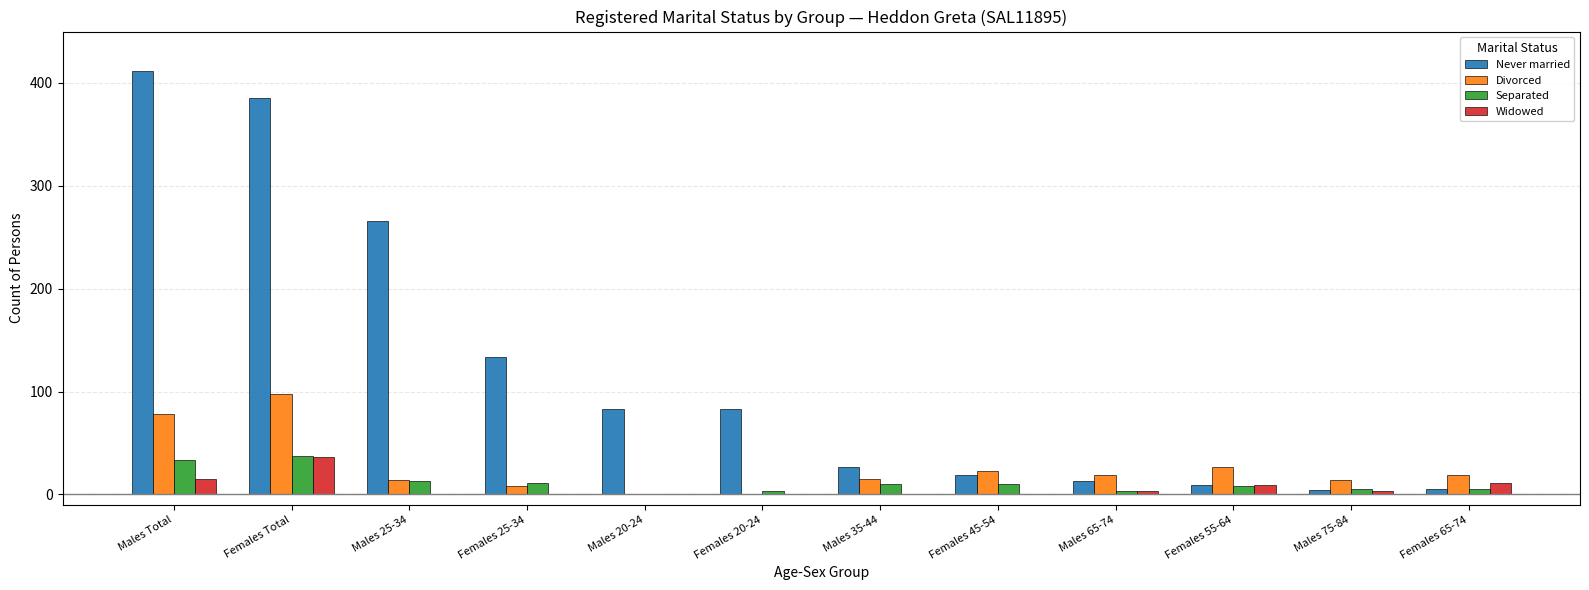

Is the value of Divorced at Males 75-84 greater than the value of Separated at Males 65-74?

Yes